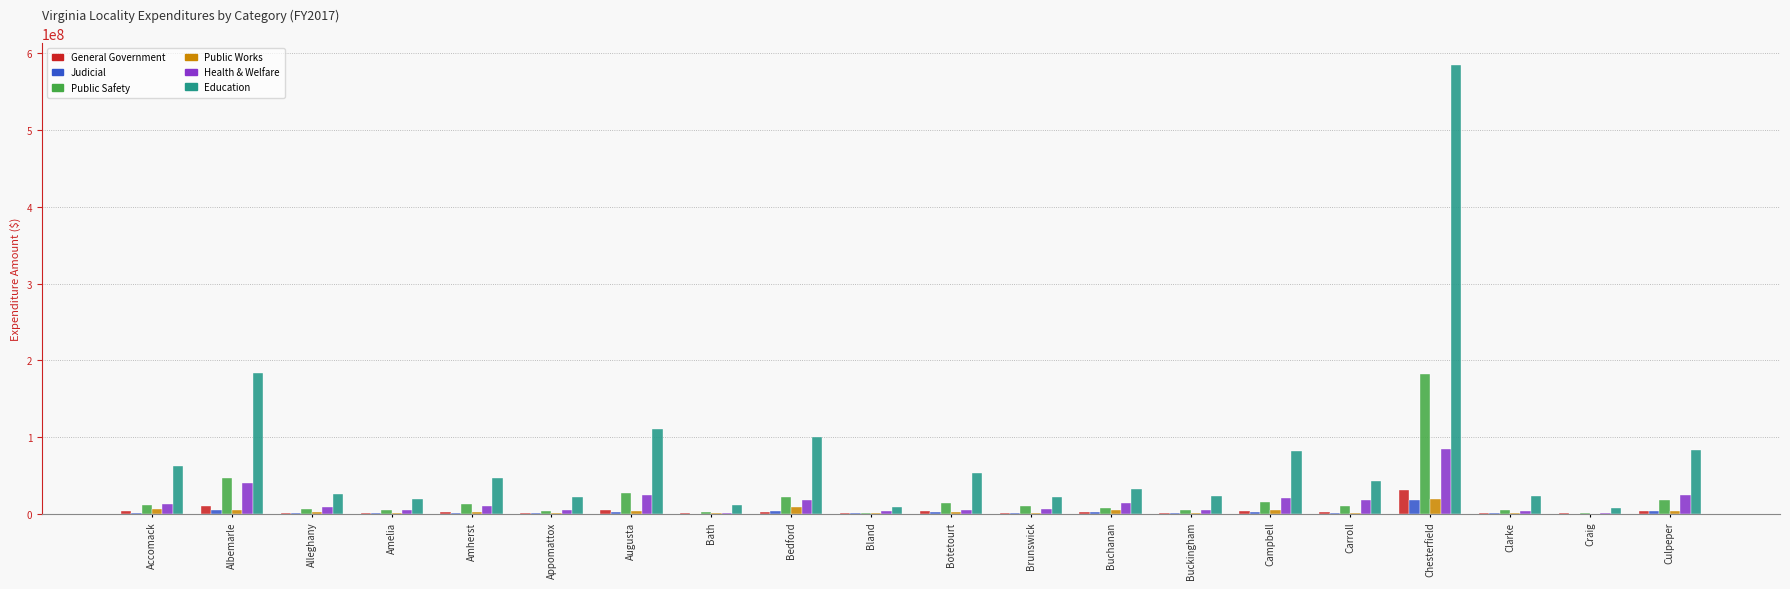

What are all the series names shown in the legend?

General Government, Judicial, Public Safety, Public Works, Health & Welfare, Education